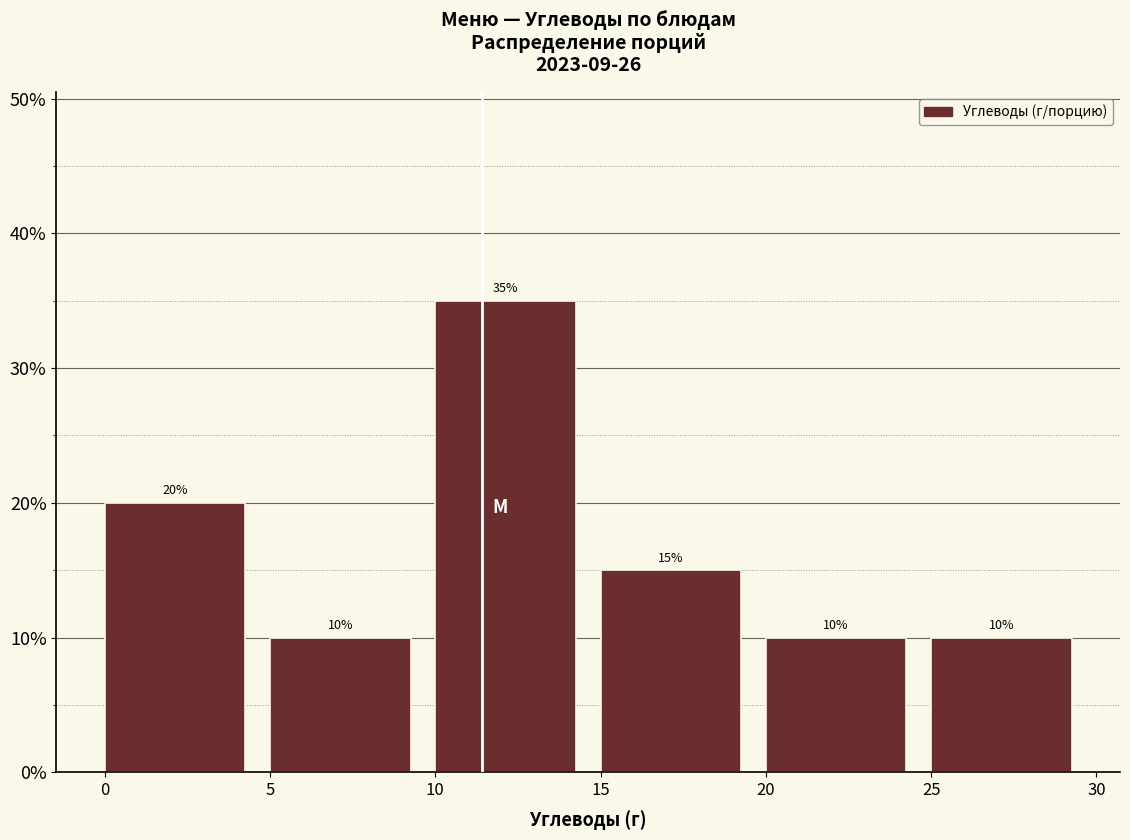

What is the height of the bar covering 20 to 25 on the x-axis?

10